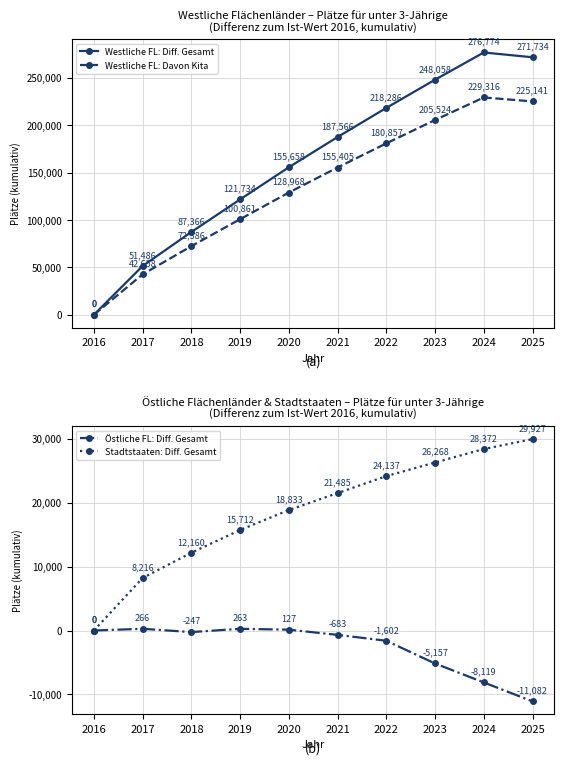

At 2023, list the series in order from largest to smallest.

Westliche FL: Diff. Gesamt, Westliche FL: Davon Kita, Stadtstaaten: Diff. Gesamt, Östliche FL: Diff. Gesamt